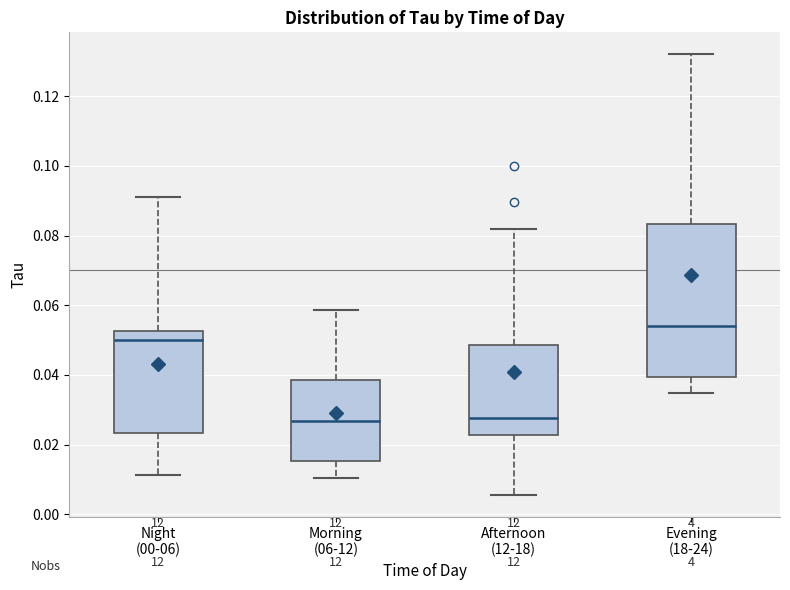

Which box is the tallest, from its lower edge to its upper edge?

Evening (18-24)